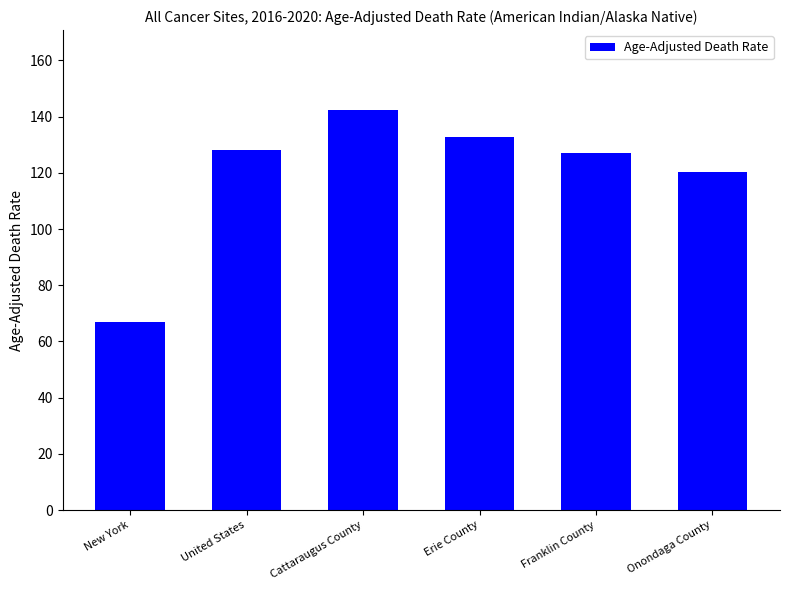

How many data points are less than 128?

3